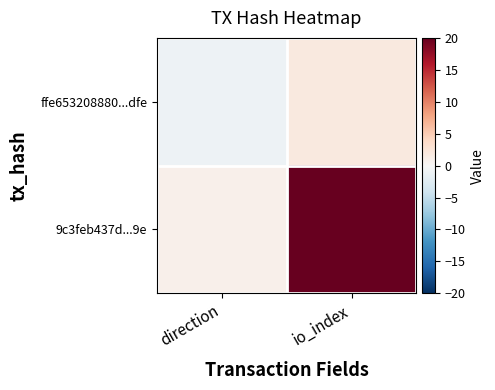

List the series in order of their overall mean, lowest first.

ffe653208880...dfe, 9c3feb437d...9e